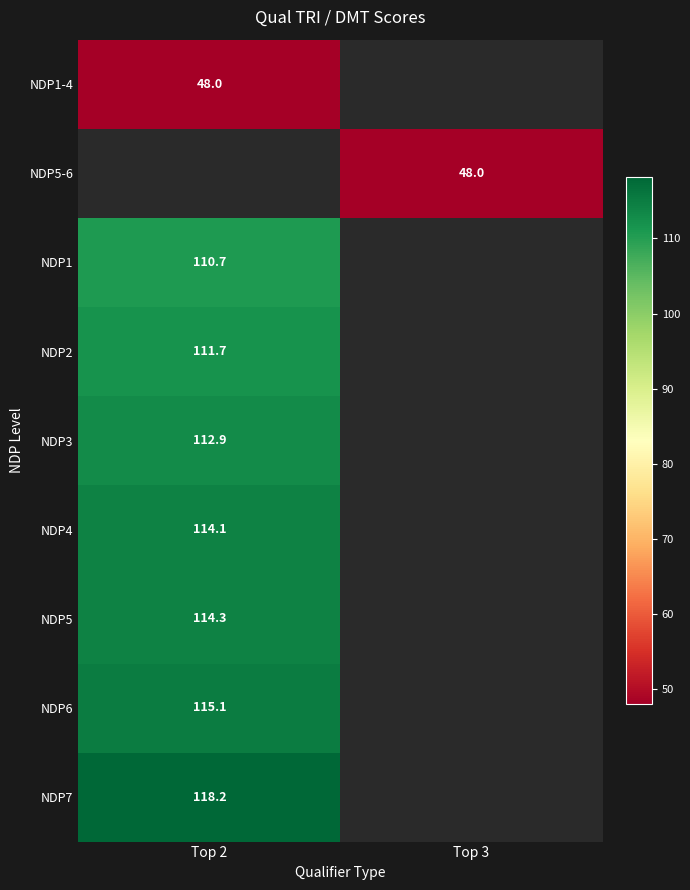

The NDP7 series shows 57.4 at Top 2. True or false?

False